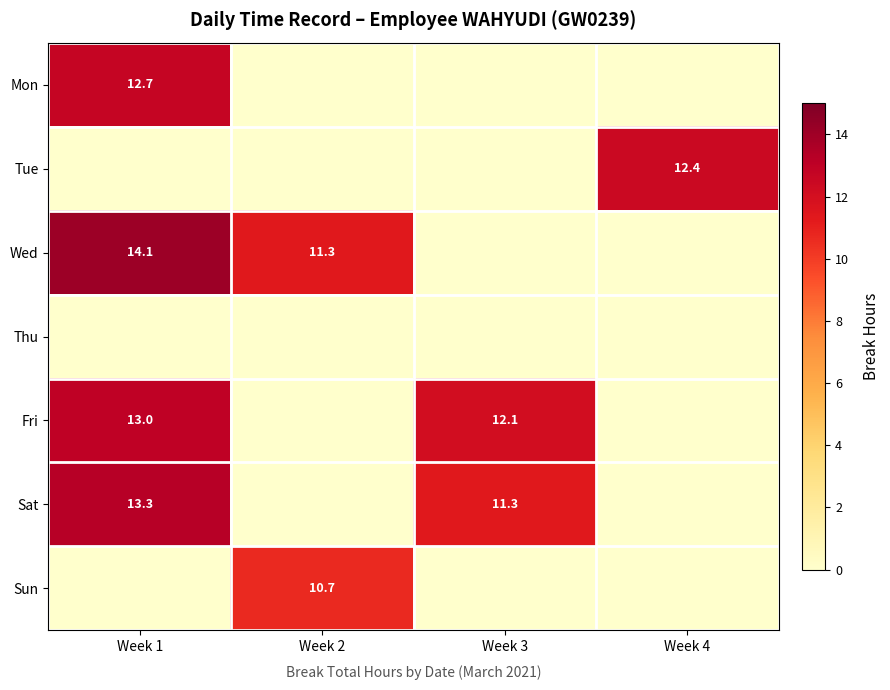

True or false: Sat has a value of 15.1 at Week 3.

False